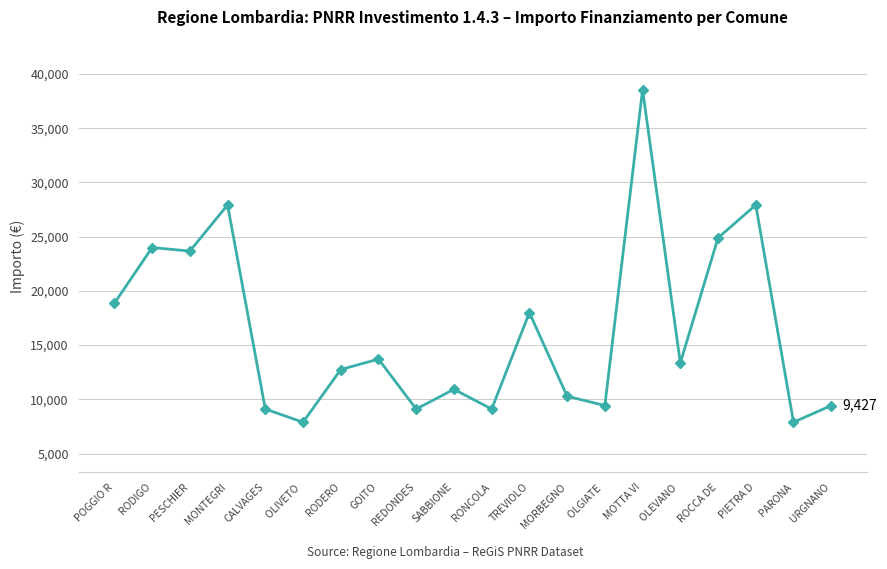

What value does the data have at SABBIONE, to the nearest 50?

10950